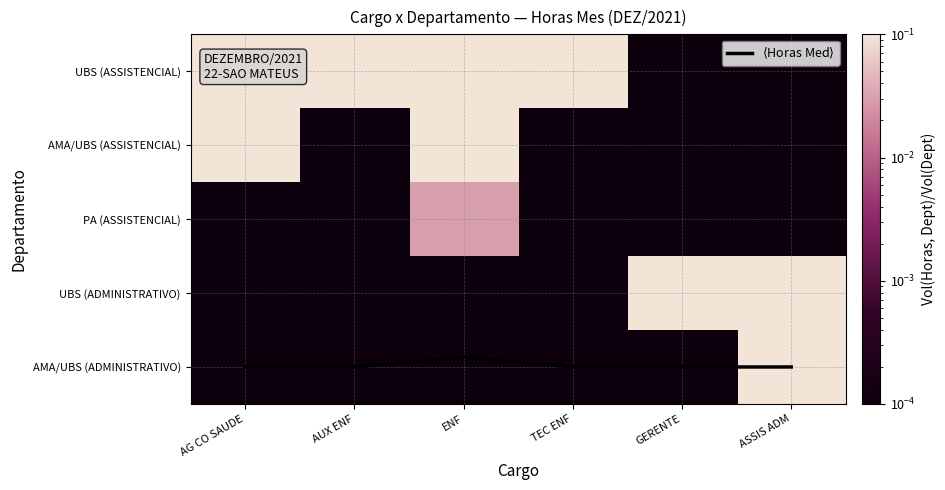

What is the total value across all series at AG CO SAUDE?

4.2